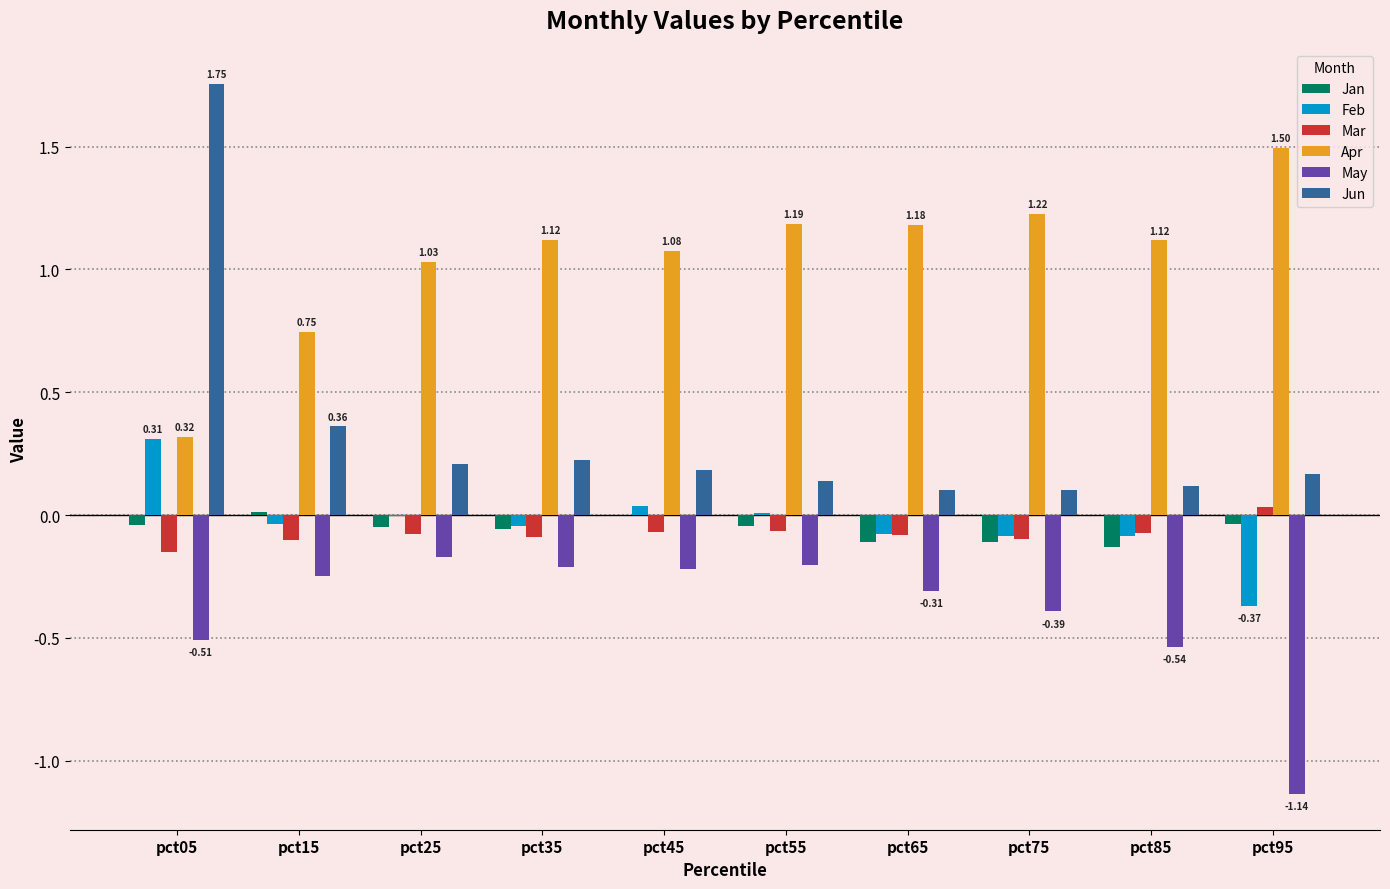

What is the sum of the May values at pct65 and pct85?

-0.8